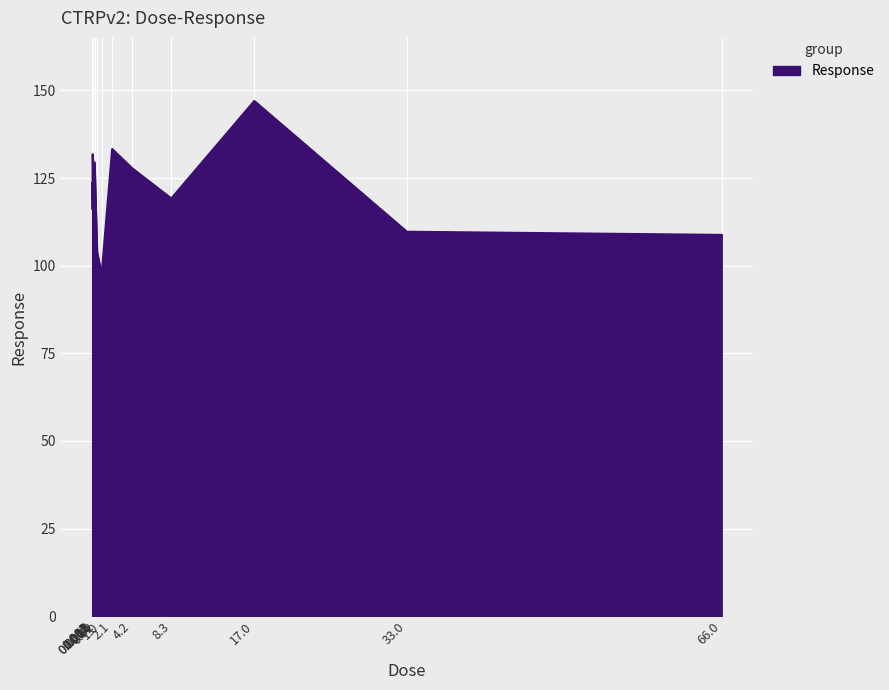

What is the difference between the maximum and minimum values?

49.4